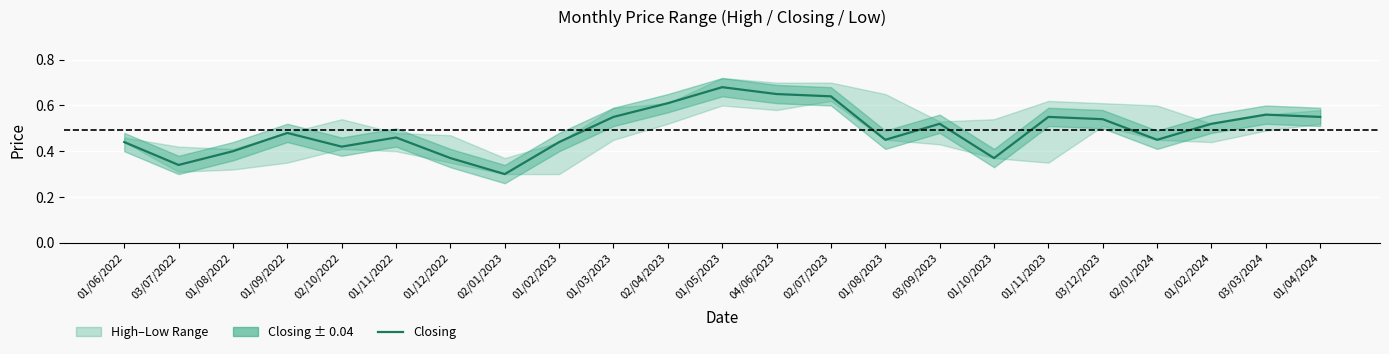

True or false: the data shows 1.1 at 04/06/2023.

False